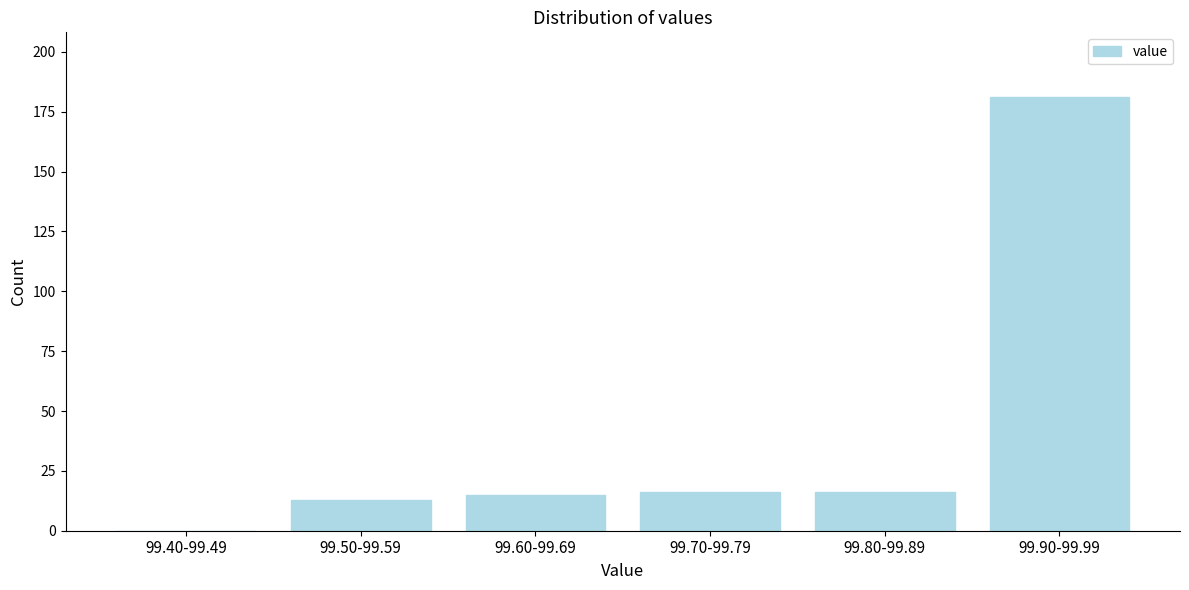

Reading left to right, transcribe all the data shown in this chart.

99.40-99.49=0	99.50-99.59=13	99.60-99.69=15	99.70-99.79=16	99.80-99.89=16	99.90-99.99=181